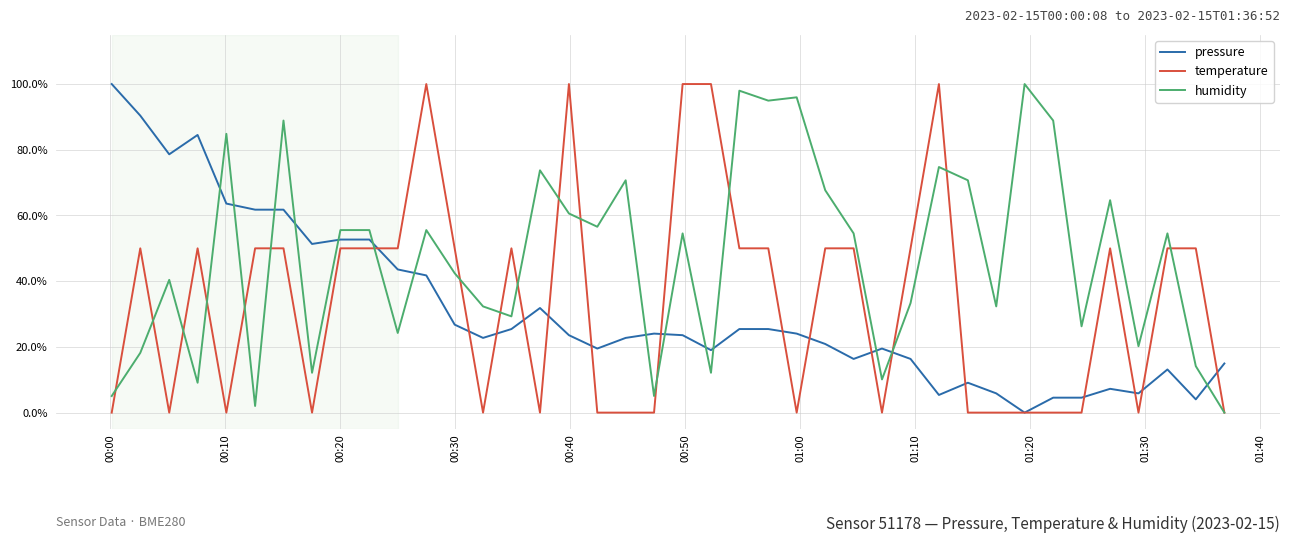

What is the maximum value shown in the chart?

100.0